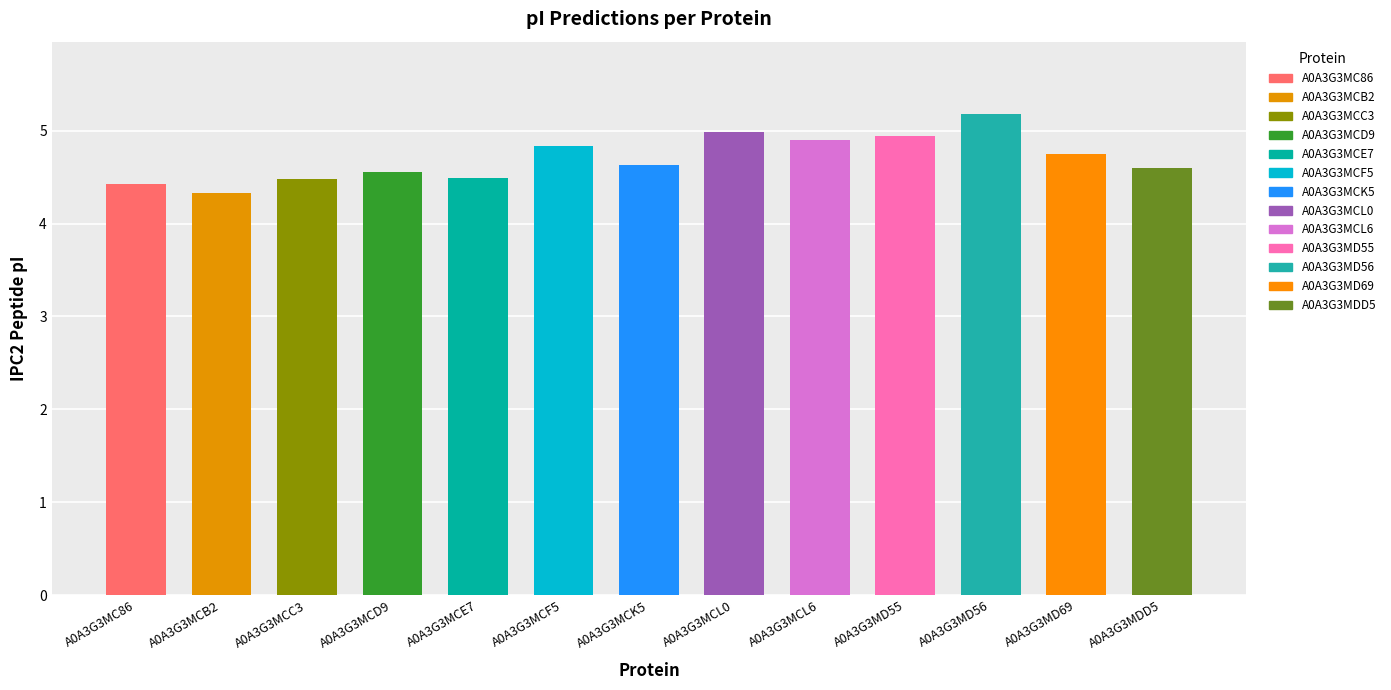

Count the number of categories in the chart.

13